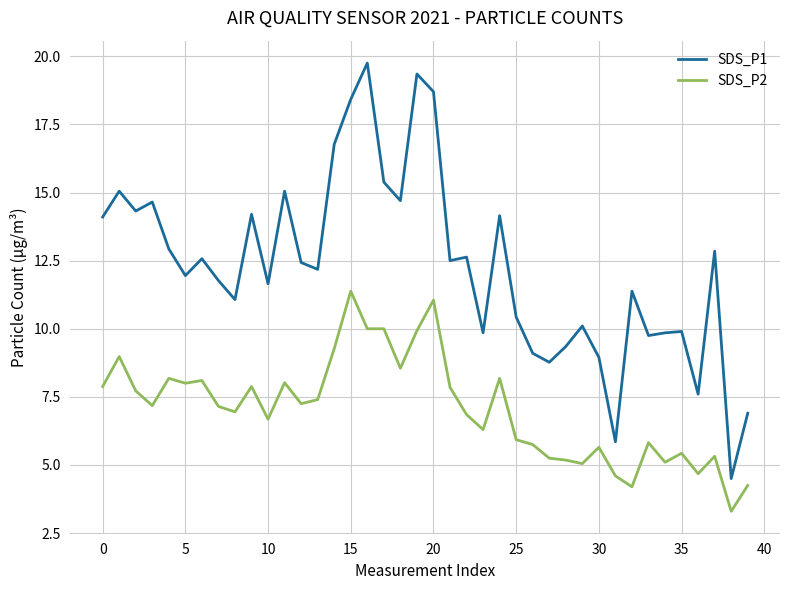

Which series has the largest range (max minus min)?

SDS_P1